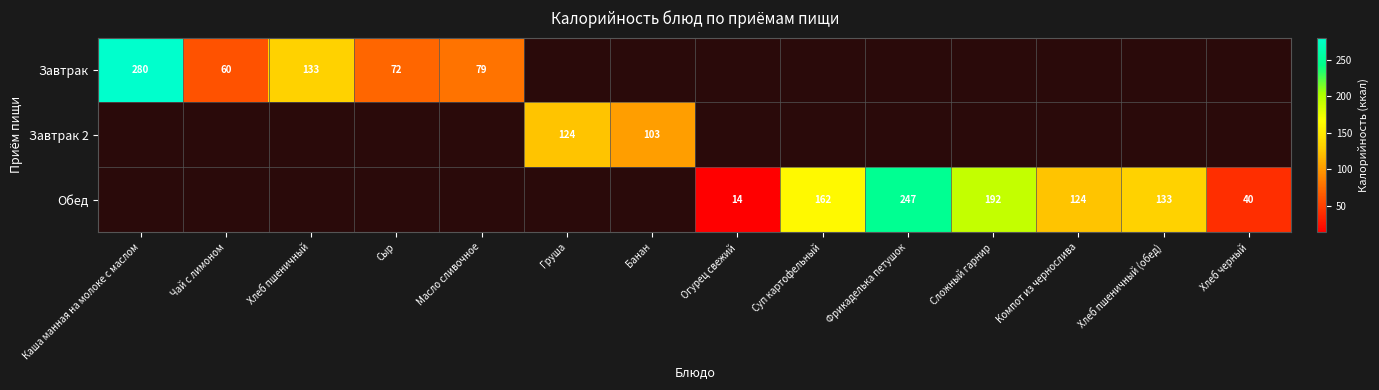

At which category does the chart reach its minimum across all series?

Огурец свежий